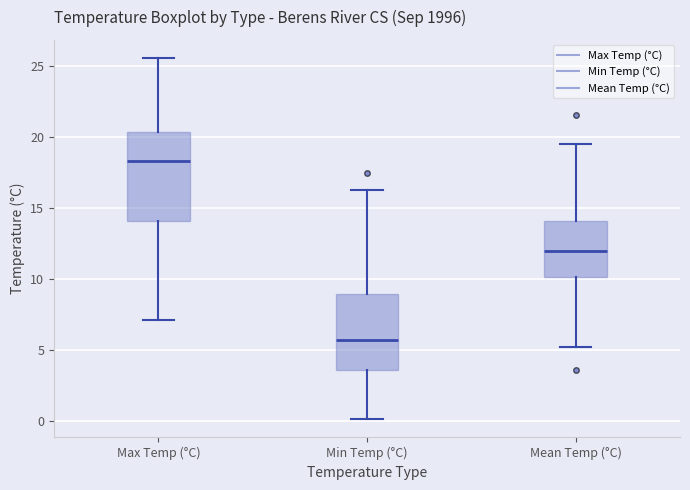

Which box is the tallest, from its lower edge to its upper edge?

Max Temp (°C)